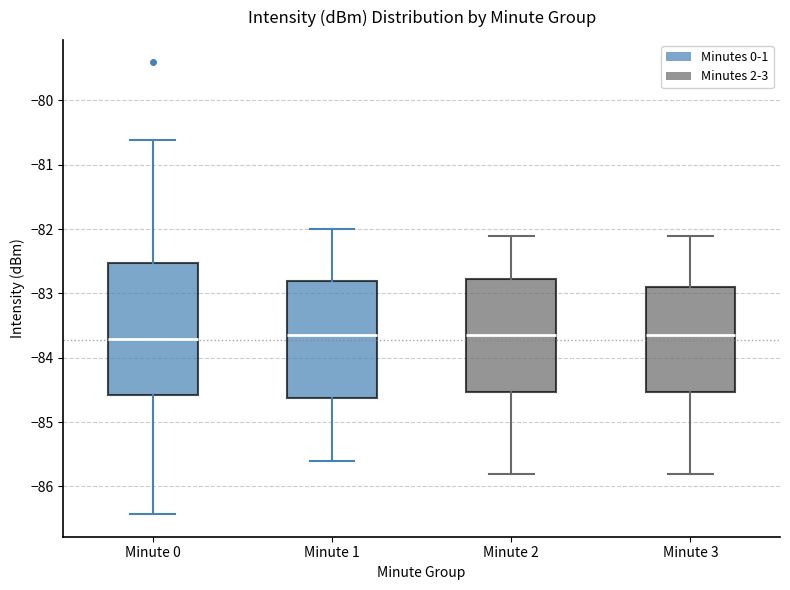

Reading left to right, read every box against the y-axis: the position of its median line, the range the box covers, and the ends of its whiskers. The values are not printed on the chart, so give them approximately, as read against the axis.

Minute 0: median -83.7, box -84.6 to -82.5, whiskers -86.4 to -80.6
Minute 1: median -83.6, box -84.6 to -82.8, whiskers -85.6 to -82.0
Minute 2: median -83.6, box -84.5 to -82.8, whiskers -85.8 to -82.1
Minute 3: median -83.6, box -84.5 to -82.9, whiskers -85.8 to -82.1